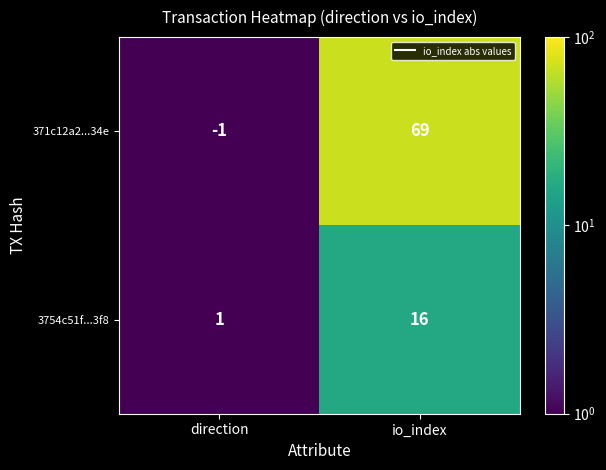

At which category is the sum across all series the highest?

io_index